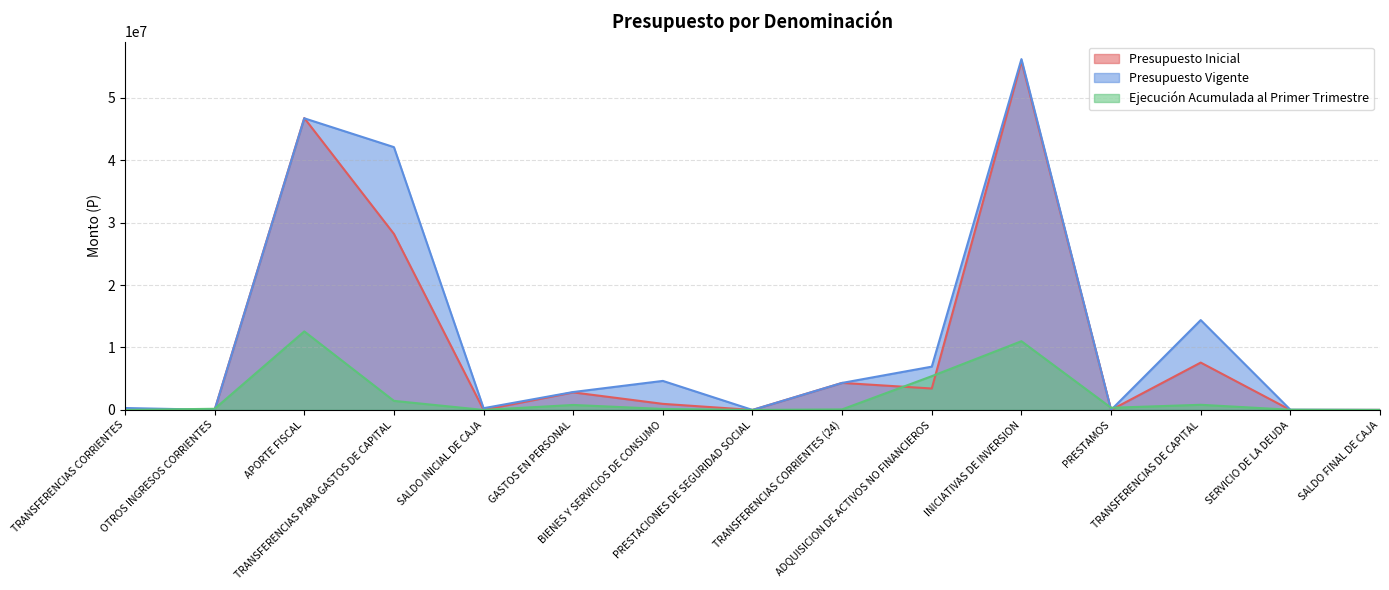

The value of Presupuesto Inicial at SERVICIO DE LA DEUDA is 537. True or false?

False